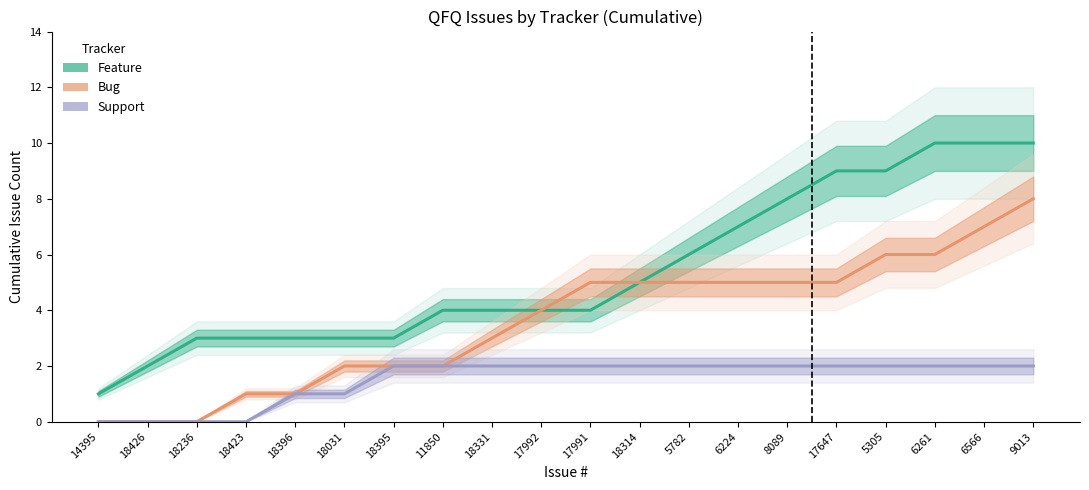

Is the value of Support at 18423 greater than the value of Bug at 18314?

No